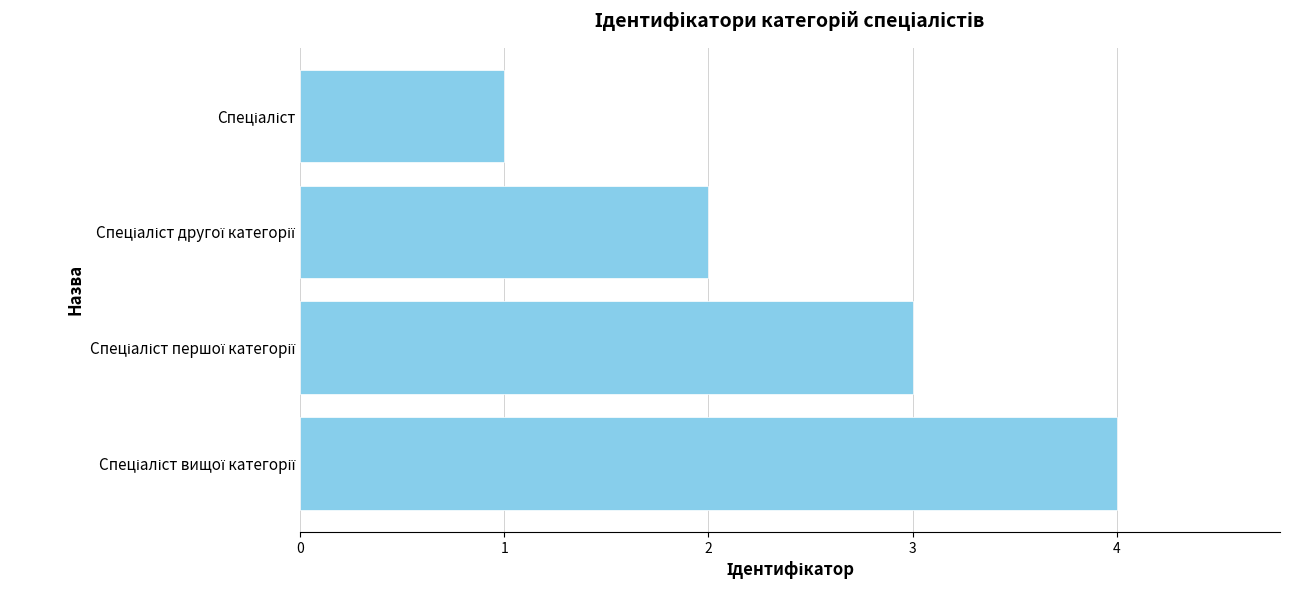

Are the bars horizontal?

Yes